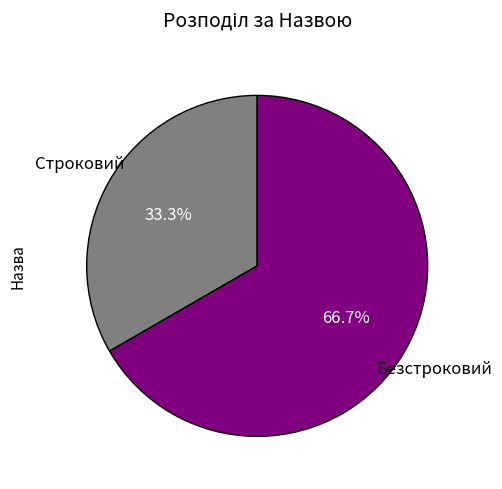

Count the number of slices in the pie.

2